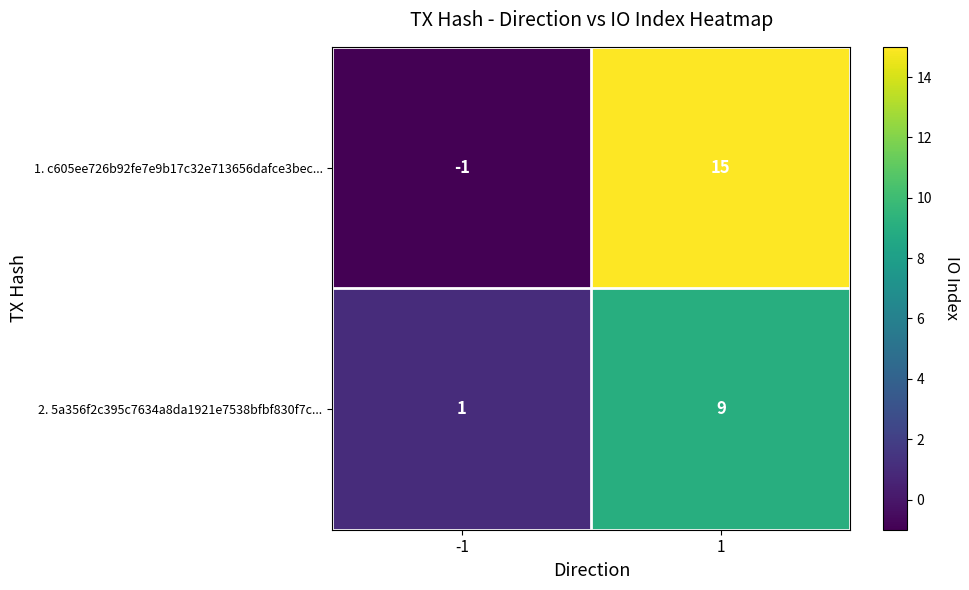

Reading left to right, transcribe all the data shown in this chart.

1. c605ee726b92fe7e9b17c32e713656dafce3bec...: -1	15
2. 5a356f2c395c7634a8da1921e7538bfbf830f7c...: 1	9